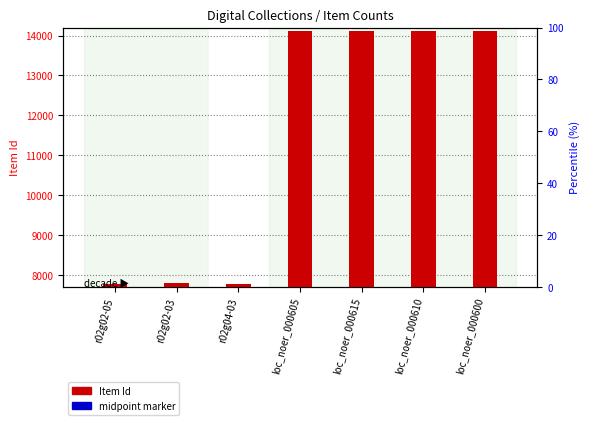

Which series has the widest spread of Y values?

Item Id (count)